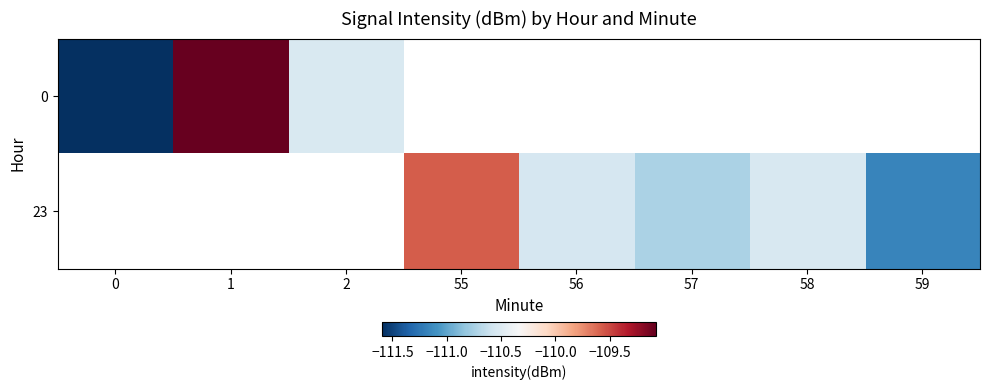

At how many categories does at least one series exceed -111?

6